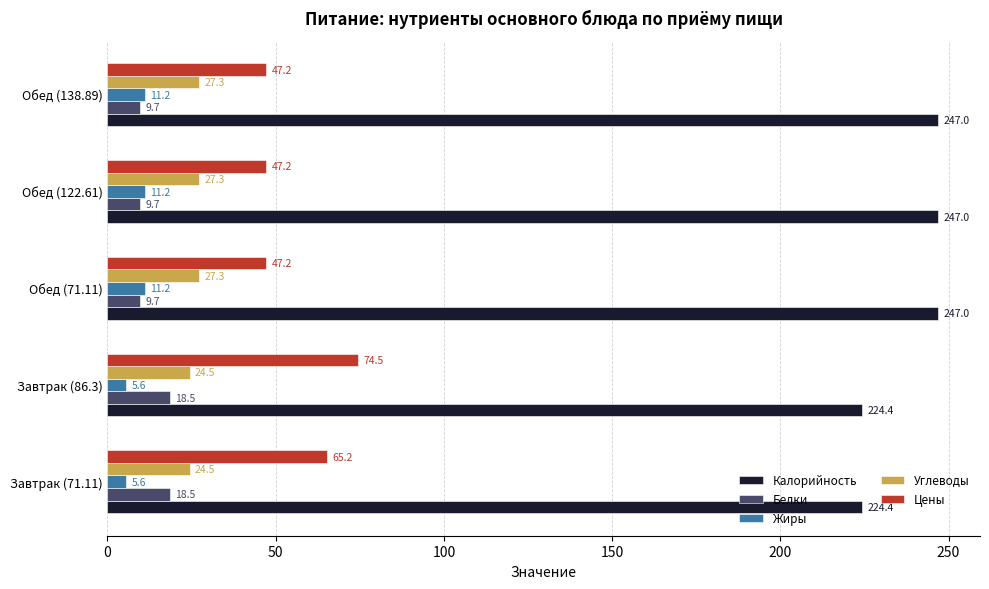

What is the difference between the second highest and second lowest values in the Калорийность series?

22.6